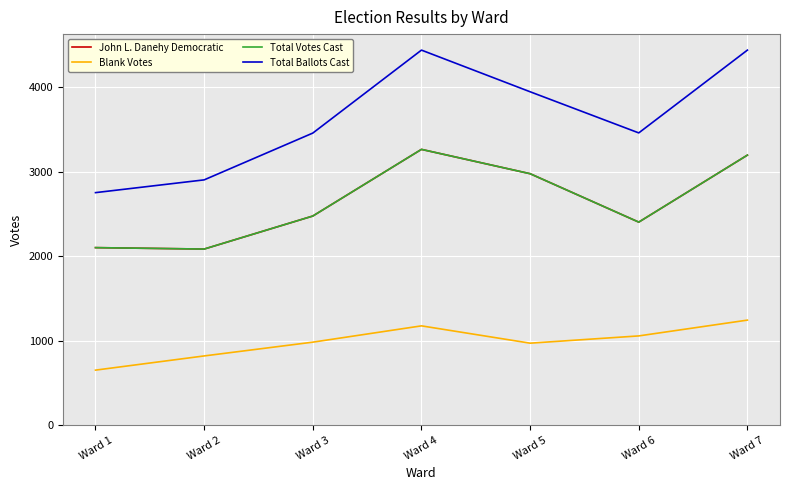

What value does the John L. Danehy Democratic series have at Ward 4?

3264